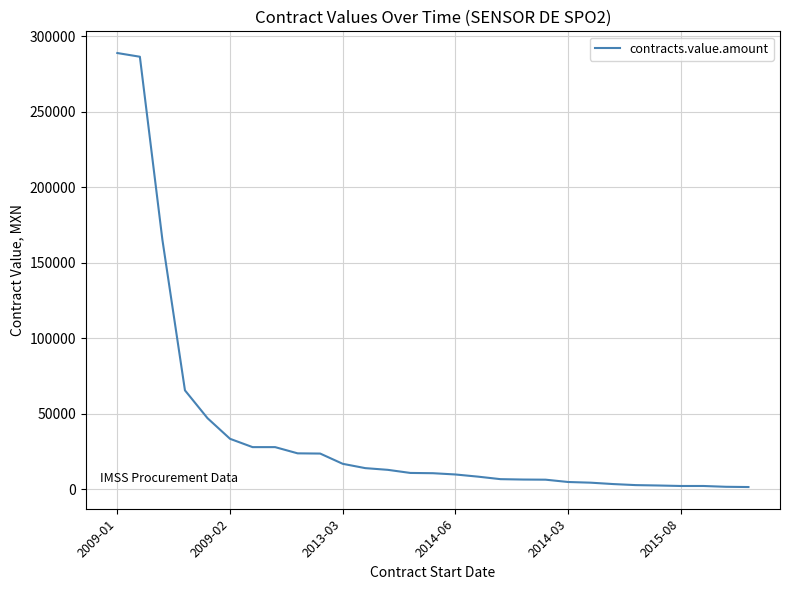

What is the difference between the maximum and minimum values?

287580.0